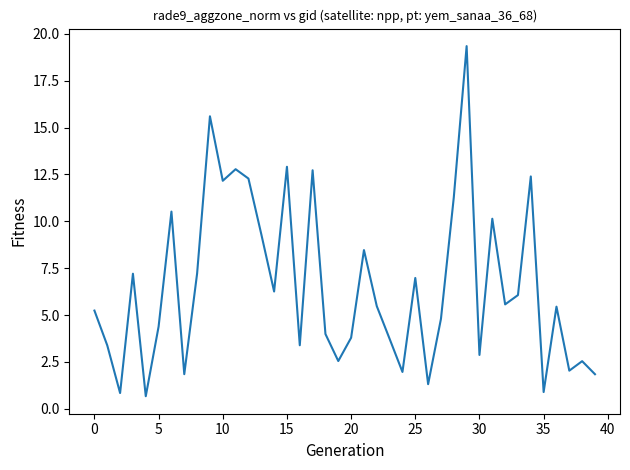

What is the difference between the maximum and minimum values?

18.7